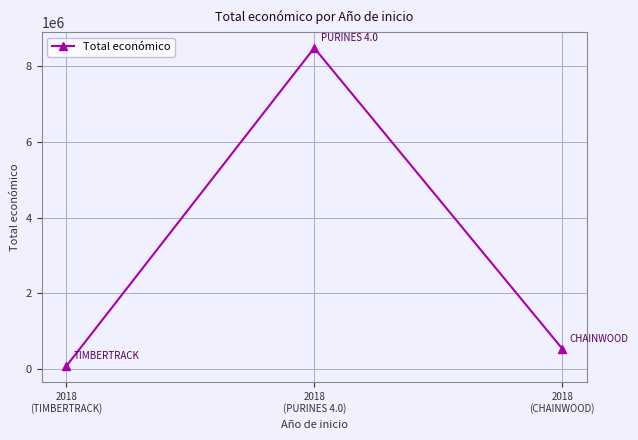

At which label is the value closest to 4280287?

2018
(CHAINWOOD)